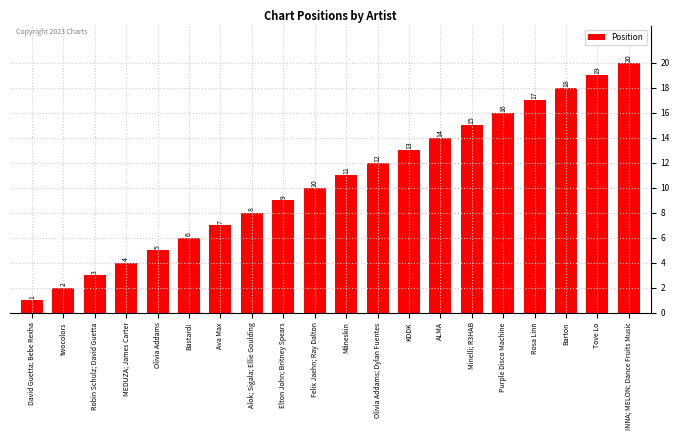

What is the value of the 6th bar from the left?

6